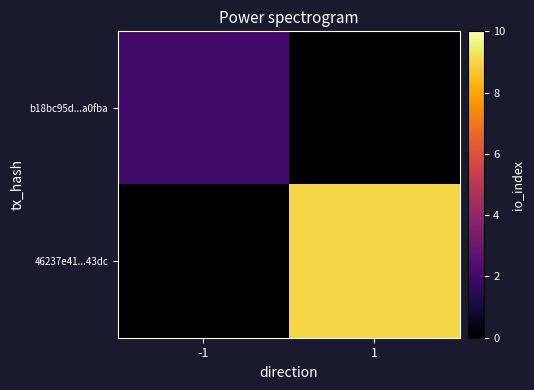

How many data points does each series have?

2